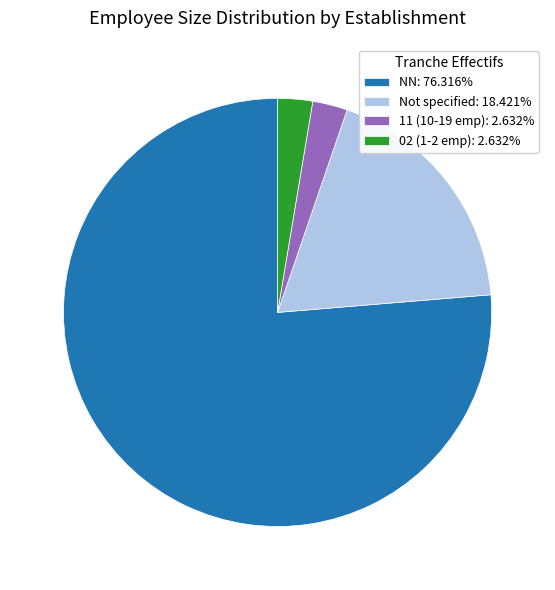

Does 02 (1-2 emp): 2.632% account for over 50% of the chart?

No